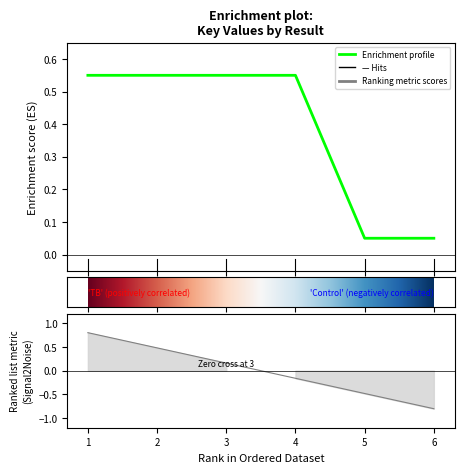

What is the maximum value shown in the chart?

0.6